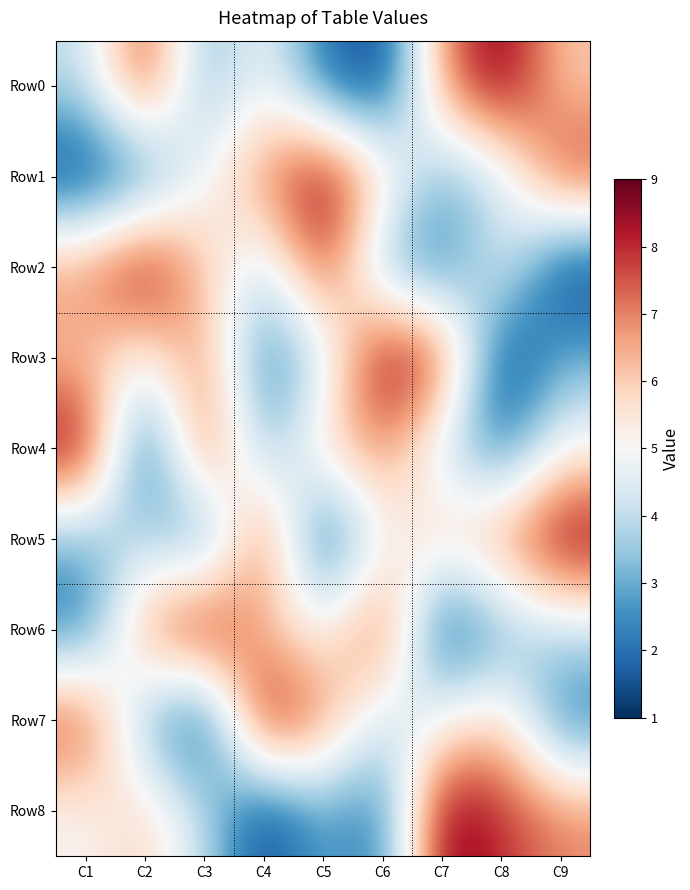

Reading right to left, extract all data points from this chart.

Row0: C9=6	C8=9	C7=7	C6=1	C5=2	C4=5	C3=3	C2=8	C1=4
Row1: C9=8	C8=4	C7=3	C6=6	C5=9	C4=7	C3=5	C2=2	C1=1
Row2: C9=1	C8=5	C7=2	C6=3	C5=8	C4=4	C3=6	C2=9	C1=7
Row3: C9=3	C8=1	C7=8	C6=9	C5=4	C4=2	C3=7	C2=5	C1=6
Row4: C9=5	C8=2	C7=4	C6=7	C5=6	C4=3	C3=8	C2=1	C1=9
Row5: C9=9	C8=7	C7=6	C6=5	C5=1	C4=8	C3=2	C2=4	C1=3
Row6: C9=4	C8=3	C7=1	C6=8	C5=5	C4=6	C3=9	C2=7	C1=2
Row7: C9=2	C8=6	C7=5	C6=4	C5=7	C4=9	C3=1	C2=3	C1=8
Row8: C9=7	C8=8	C7=9	C6=2	C5=3	C4=1	C3=4	C2=6	C1=5